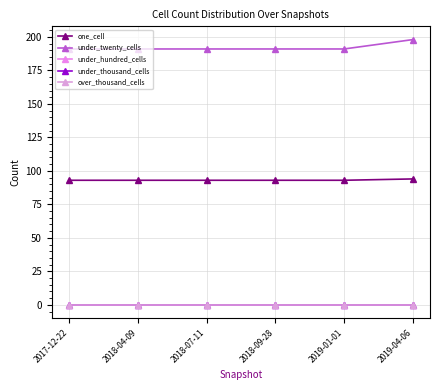

What is the highest value of the one_cell series?

94